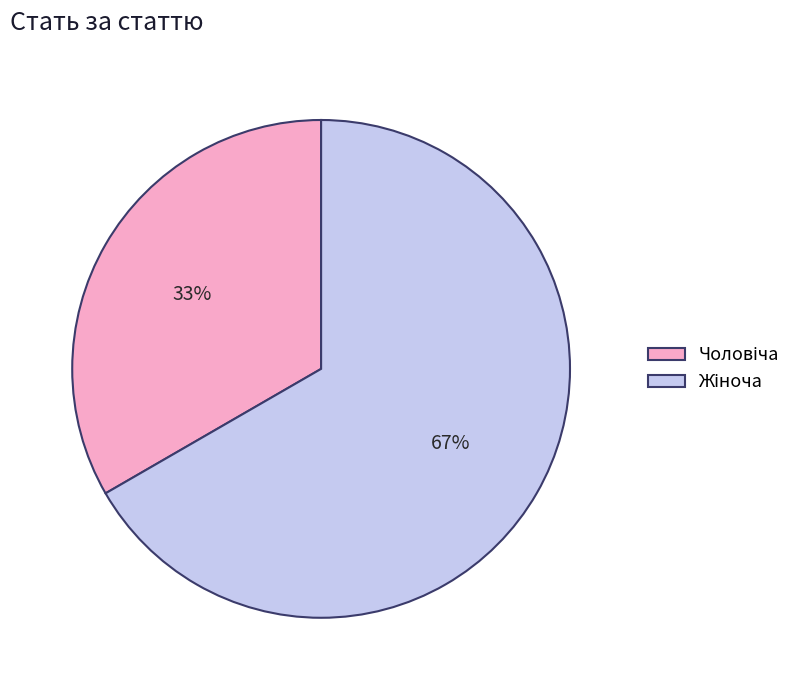

Does any single category account for the majority?

Yes